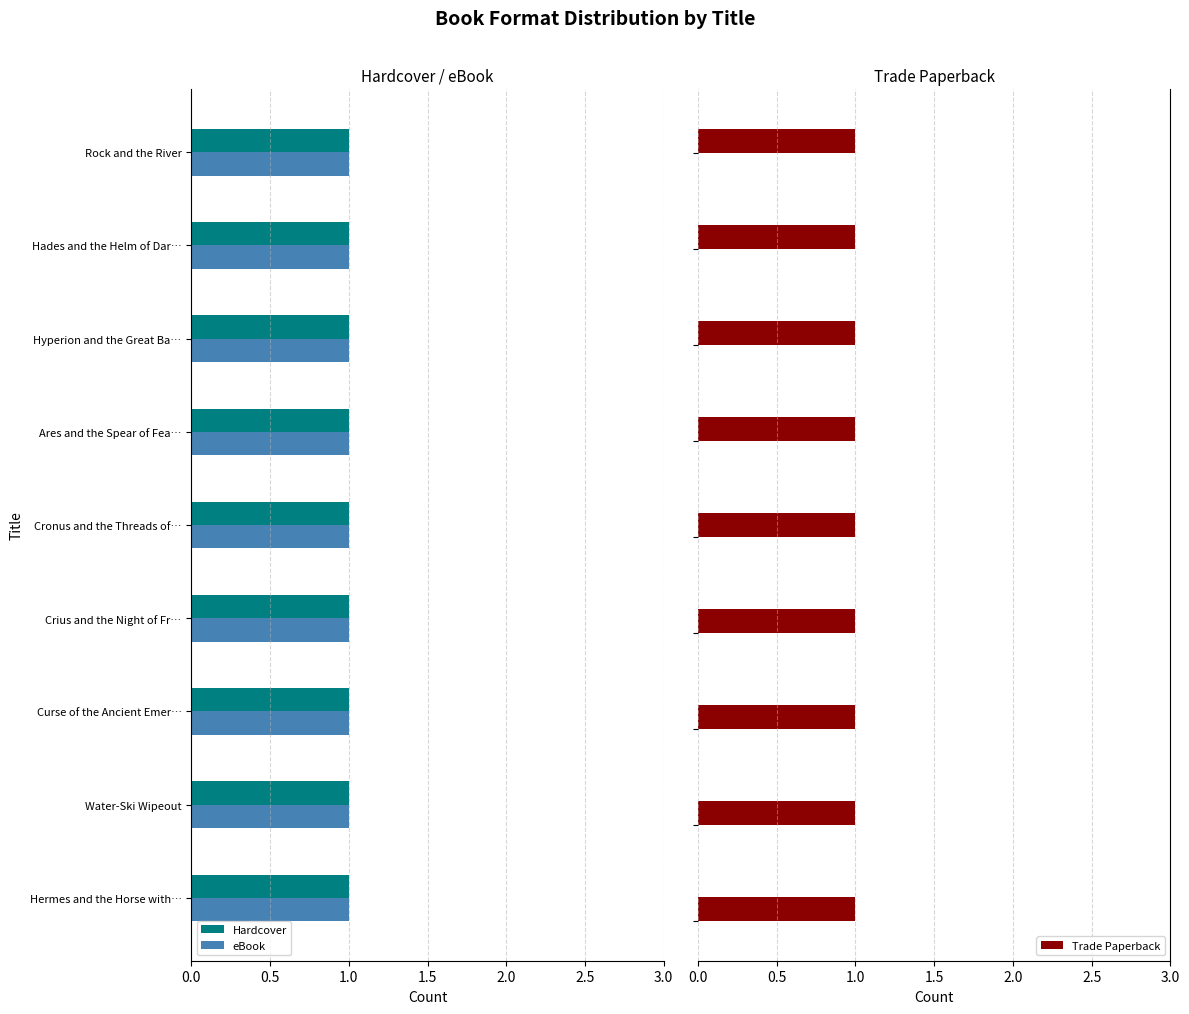

What are all the series names shown in the legend?

Hardcover, Trade Paperback, eBook